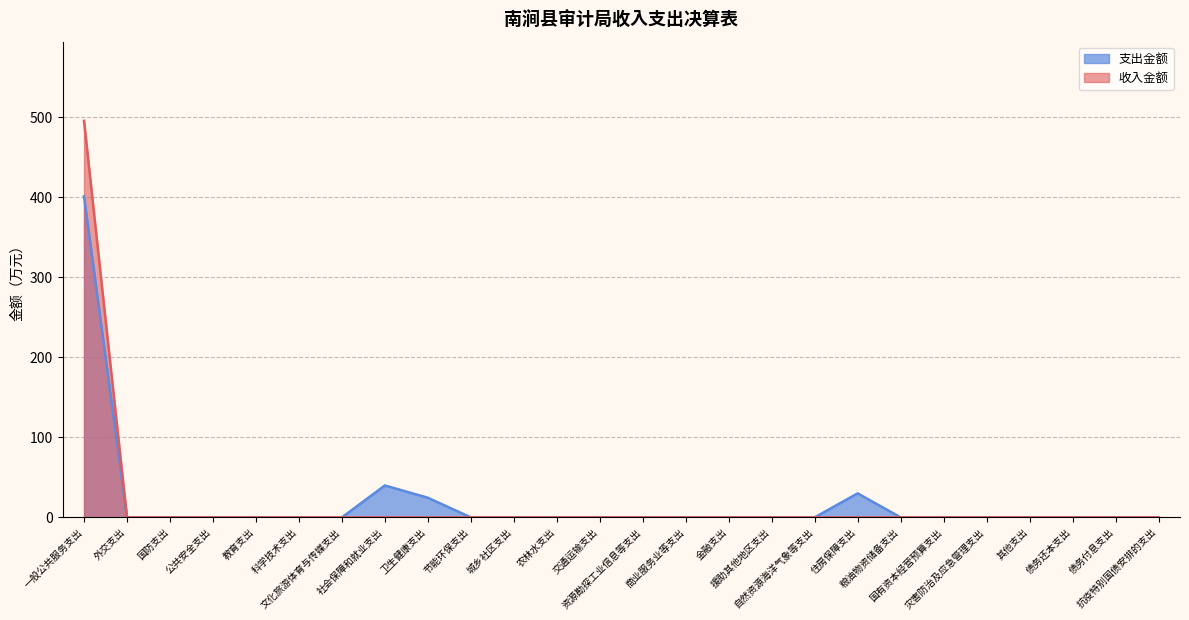

Which category has the highest value across all series?

一般公共服务支出